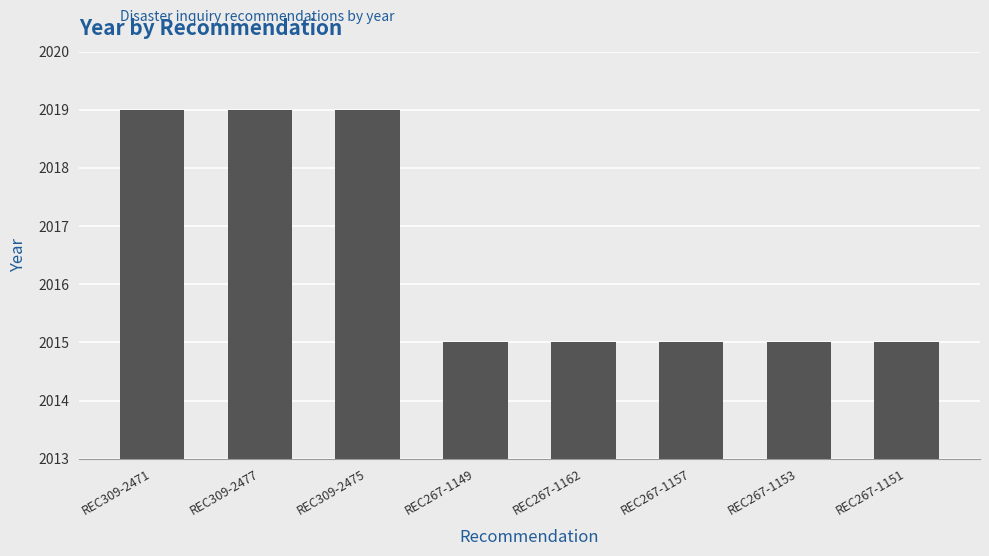

Is it true that the value at REC267-1153 is 1174?

False